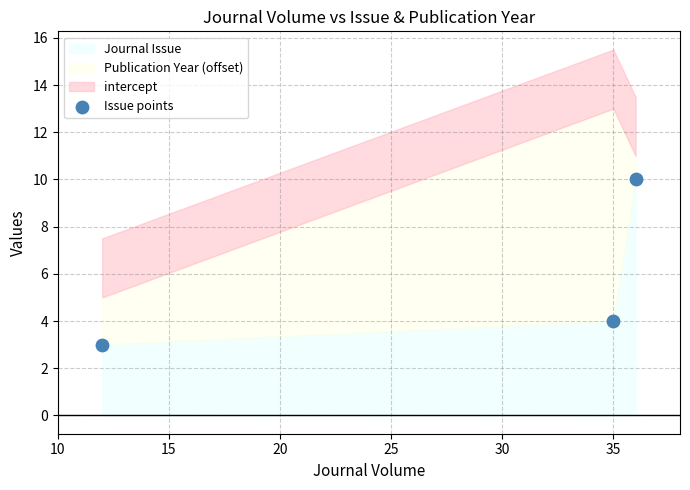

What Y value in the scatter plot is closest to 6?

4